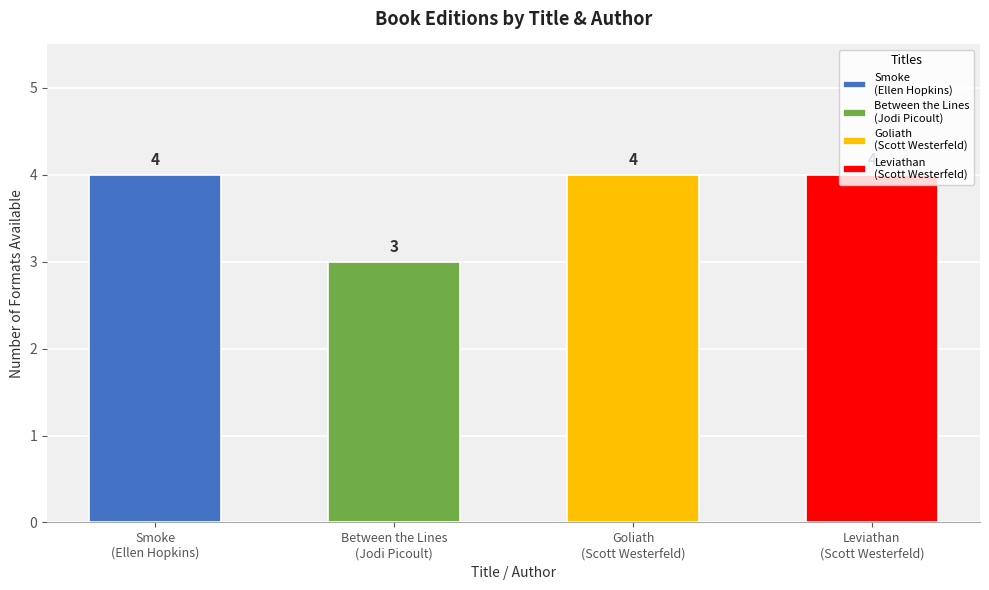

Are the bars grouped side by side (vs. stacked)?

No